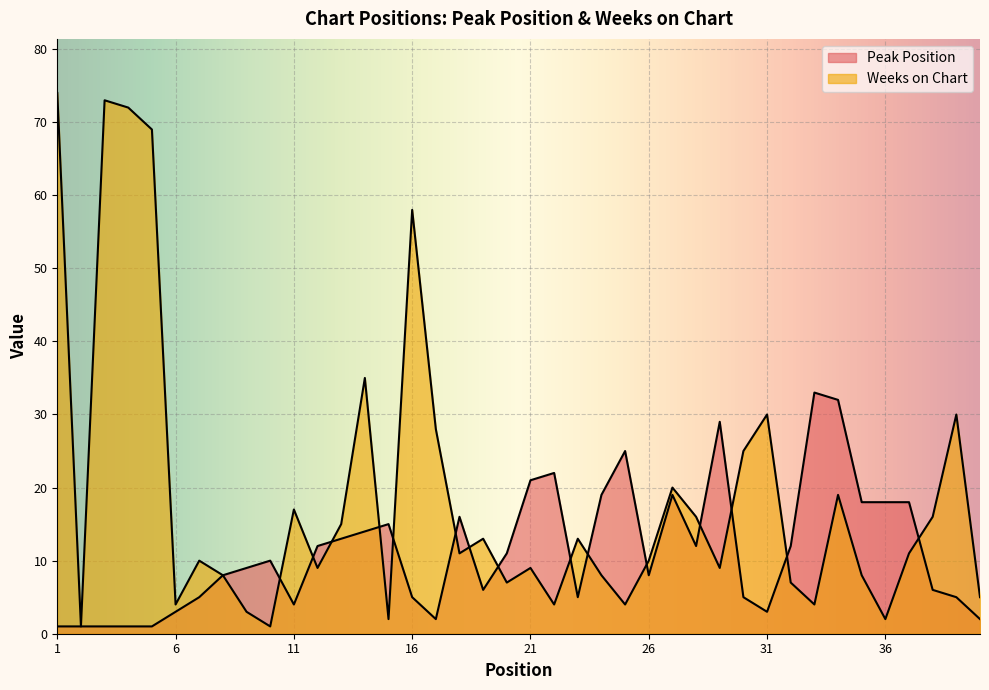

What is the average value of the Peak Position series?

11